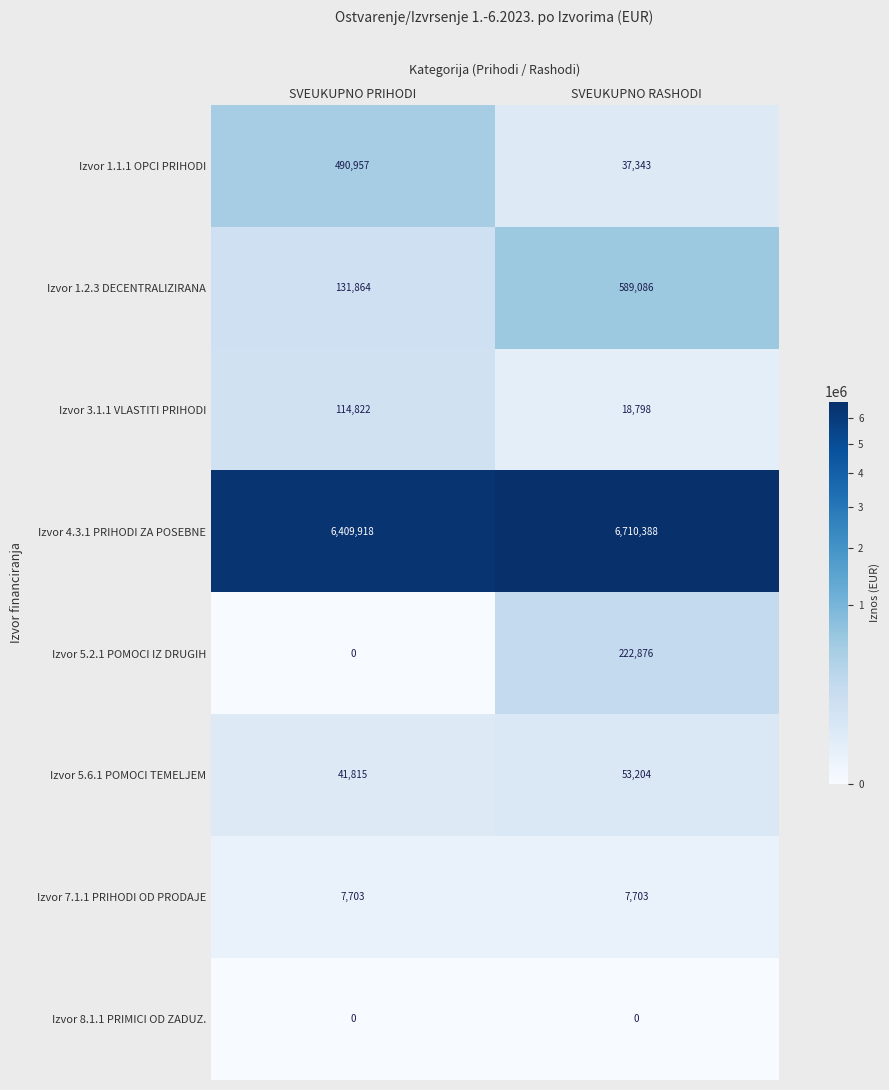

The Izvor 4.3.1 PRIHODI ZA POSEBNE series shows 6710388 at SVEUKUPNO RASHODI. True or false?

True